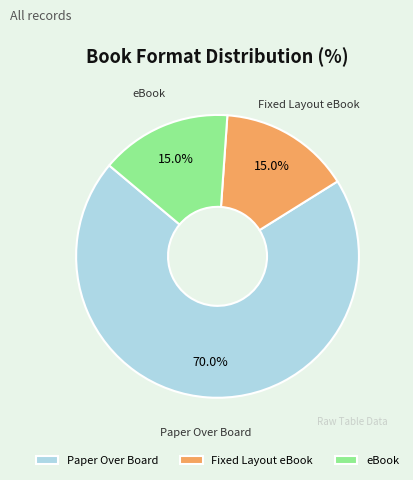

What is the majority slice?

Paper Over Board